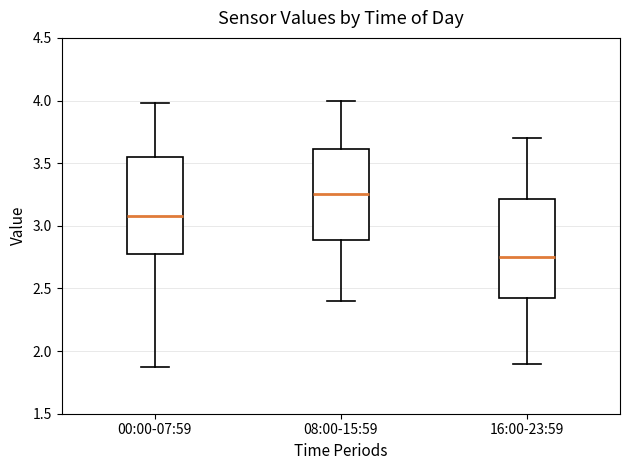

Reading left to right, read every box against the y-axis: the position of its median line, the range the box covers, and the ends of its whiskers. The values are not printed on the chart, so give them approximately, as read against the axis.

00:00-07:59: median 3.10, box 2.80 to 3.55, whiskers 1.85 to 4.00
08:00-15:59: median 3.25, box 2.90 to 3.60, whiskers 2.40 to 4.00
16:00-23:59: median 2.75, box 2.45 to 3.20, whiskers 1.90 to 3.70